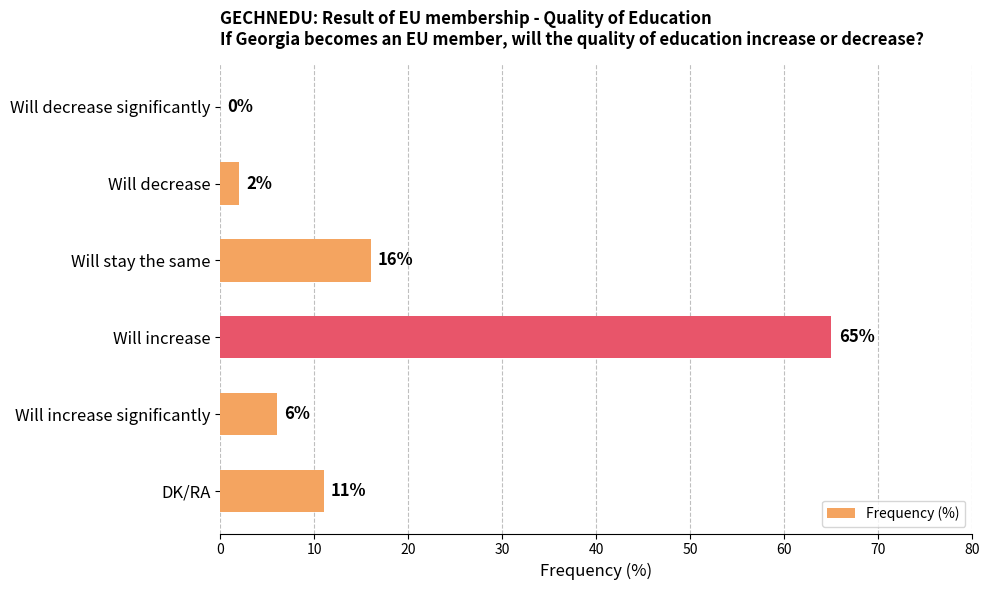

What is the change in value from Will decrease to Will increase?

+63